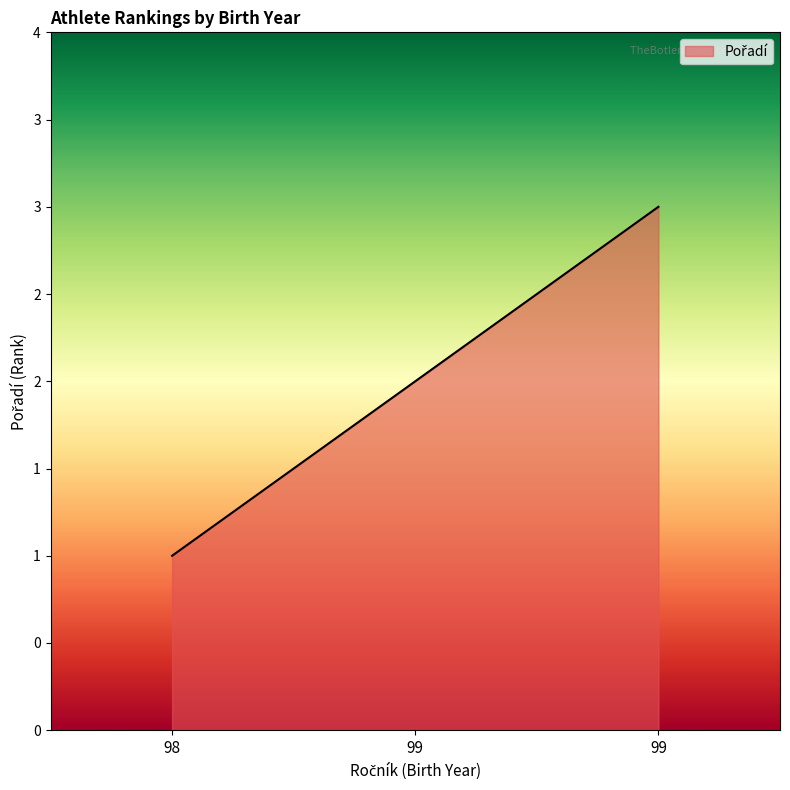

List the labels in order of value, smallest first.

98, 99, 99